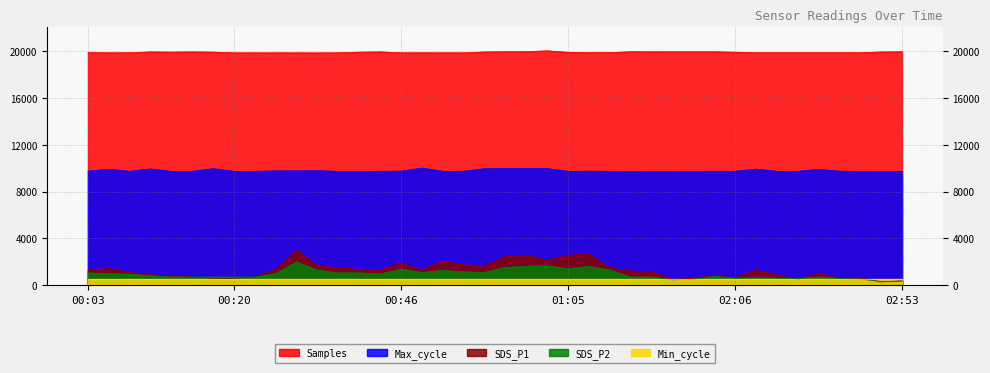

List the labels in order of SDS_P2 value, largest first.

00:28, 01:03, 01:00, 01:08, 00:58, 01:05, 00:46, 00:30, 01:10, 00:51, 00:53, 00:48, 00:56, 00:03, 00:33, 00:35, 00:06, 00:25, 00:38, 00:08, 00:11, 02:03, 00:13, 00:15, 00:18, 00:20, 00:23, 01:48, 01:56, 02:37, 02:08, 02:06, 02:11, 02:16, 02:45, 02:48, 02:01, 01:59, 02:53, 02:50